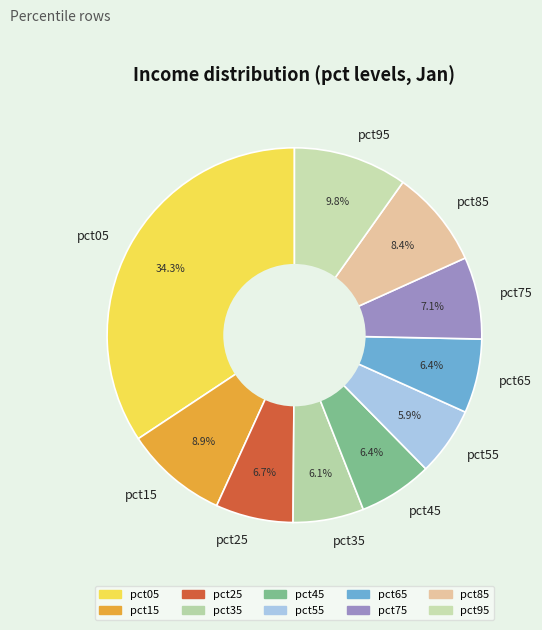

To the nearest percent, what is the difference between the largest and smallest slice percentages?

28%